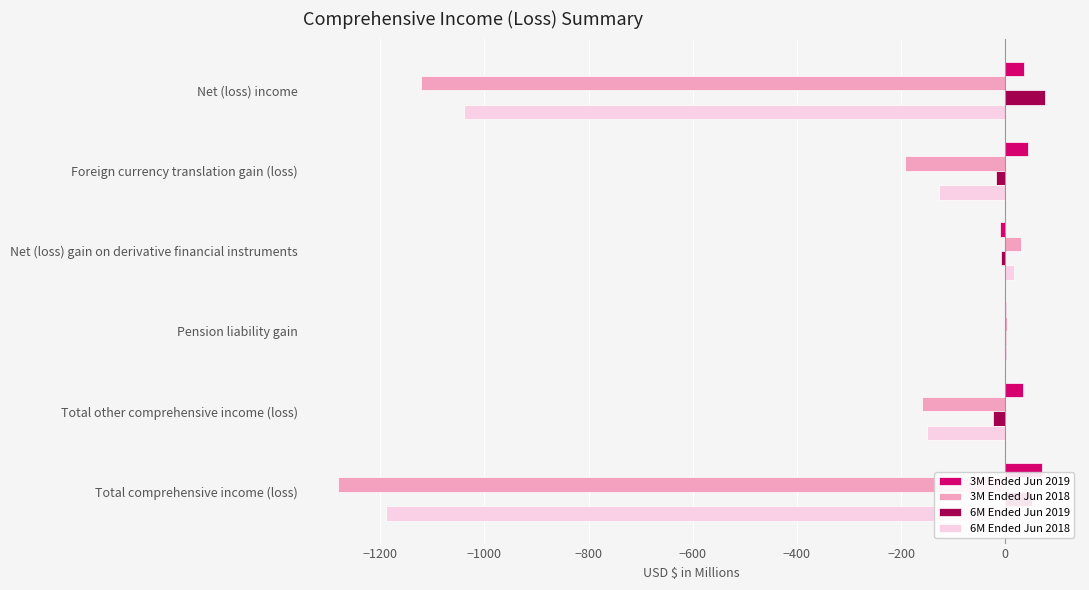

What is the total value across all series at Total comprehensive income (loss)?

-2347.1